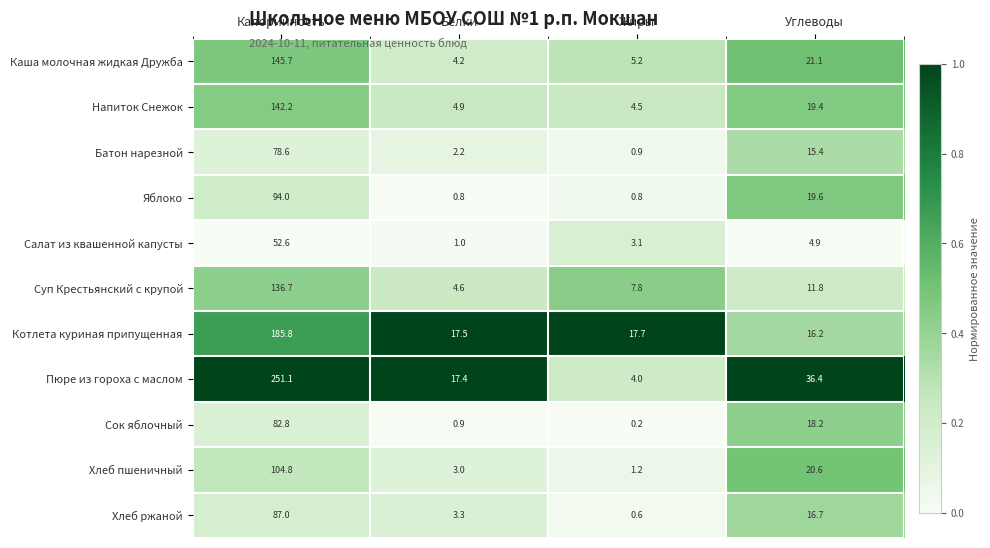

What is the sum of all Салат из квашенной капусты values?

61.6